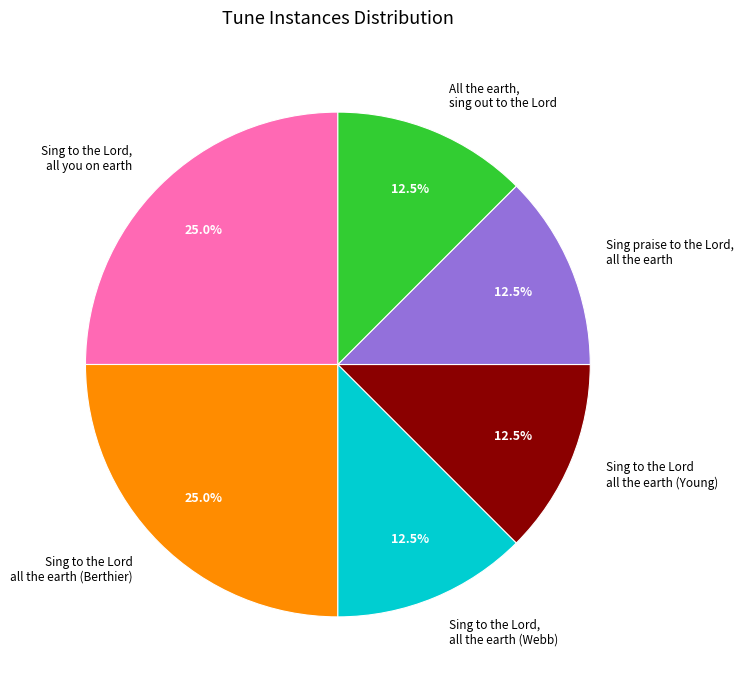

Is there any slice that represents more than half of the pie?

No